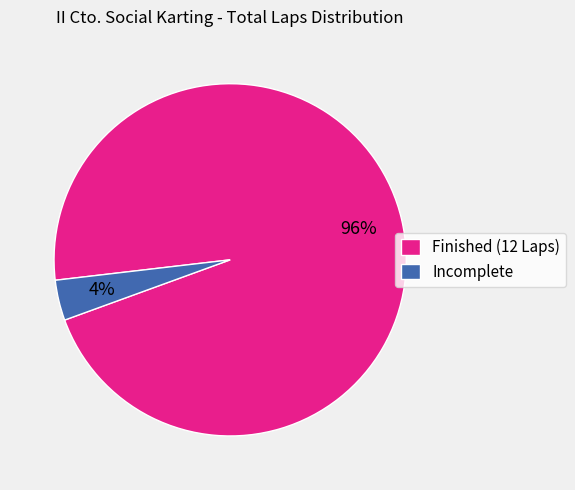

To the nearest percent, what is the combined percentage of Finished (12 Laps) and Incomplete?

100%